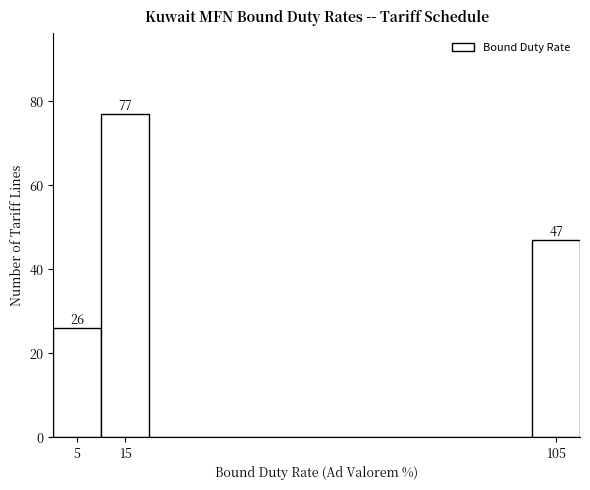

Which range on the x-axis has the tallest bar?

10 to 20